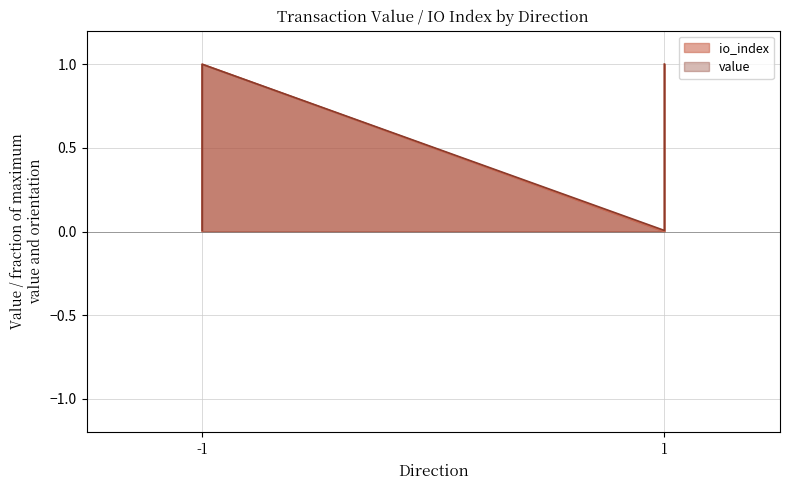

True or false: value and io_index intersect in this chart.

False